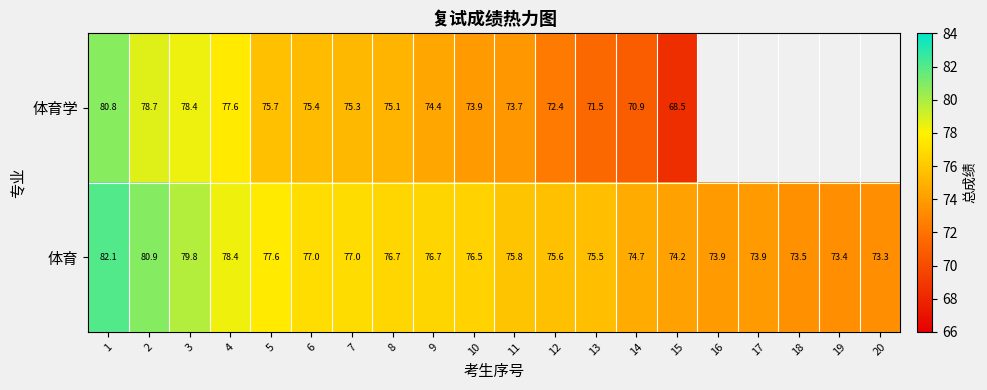

At 14, list the series in order from largest to smallest.

体育, 体育学